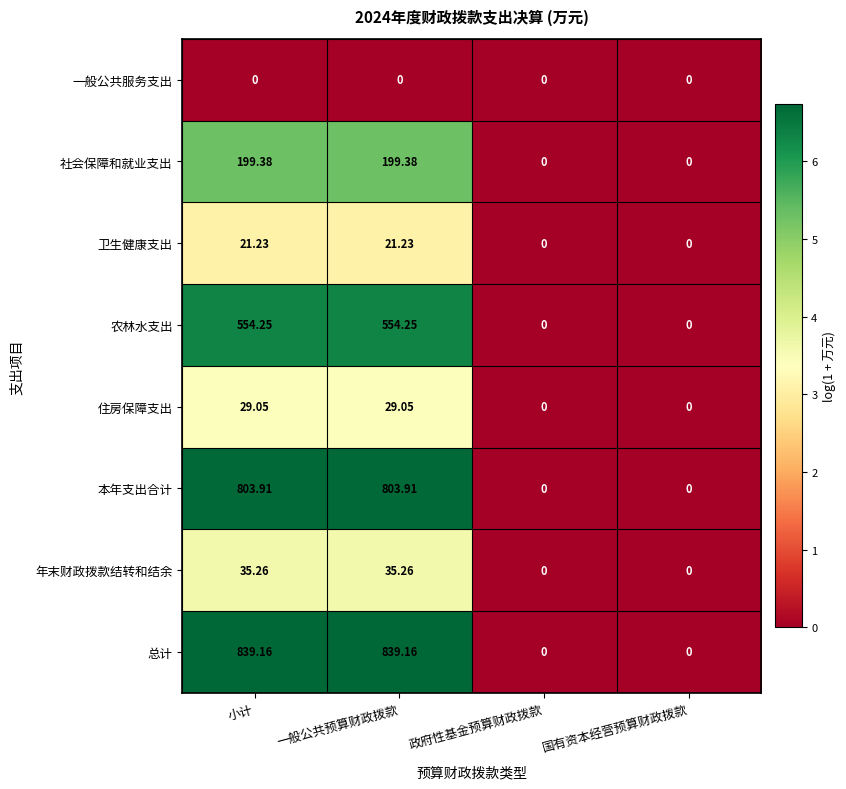

Which series changed the most between 一般公共预算财政拨款 and 政府性基金预算财政拨款?

总计